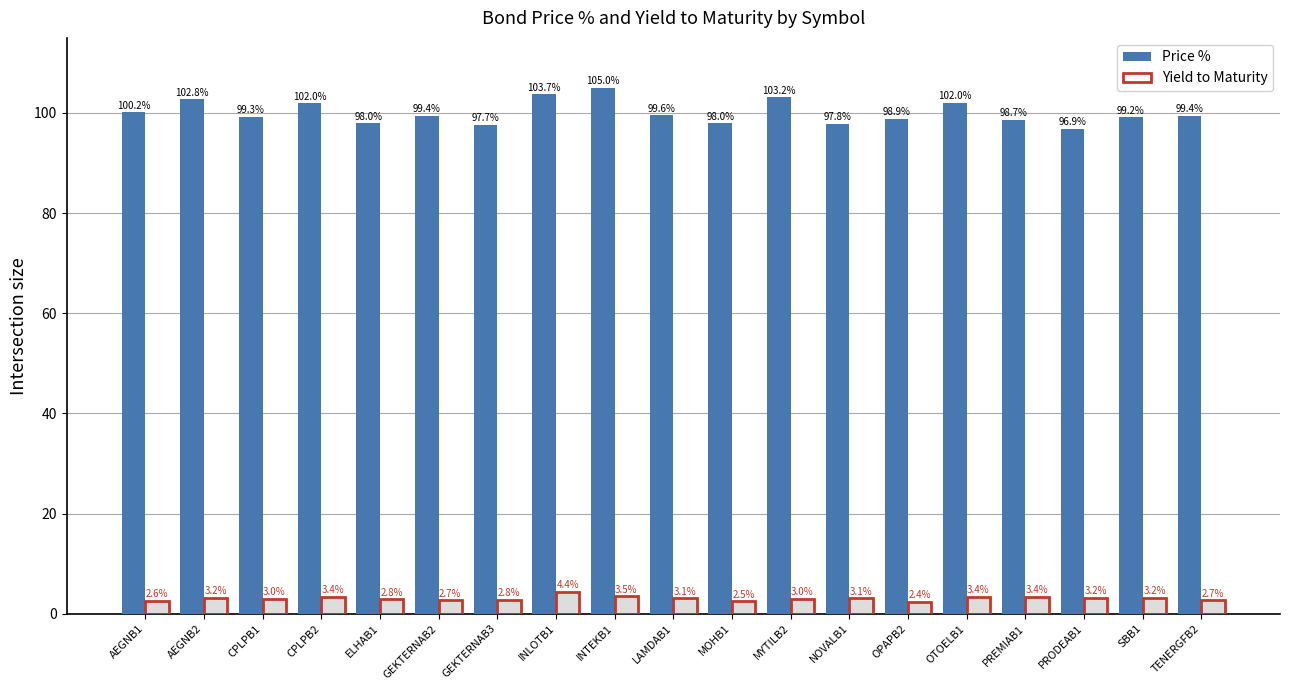

Rank the series by their average value, from lowest to highest.

Yield to Maturity, Price %